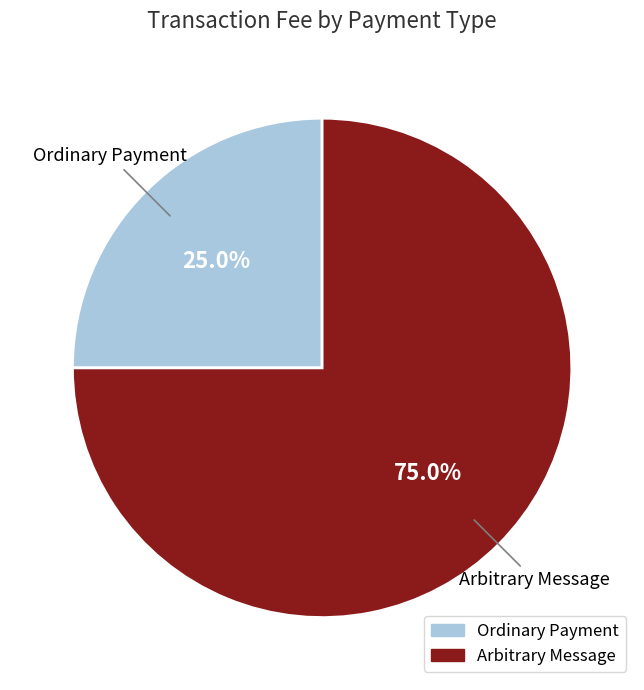

How many slices are in this pie chart?

2